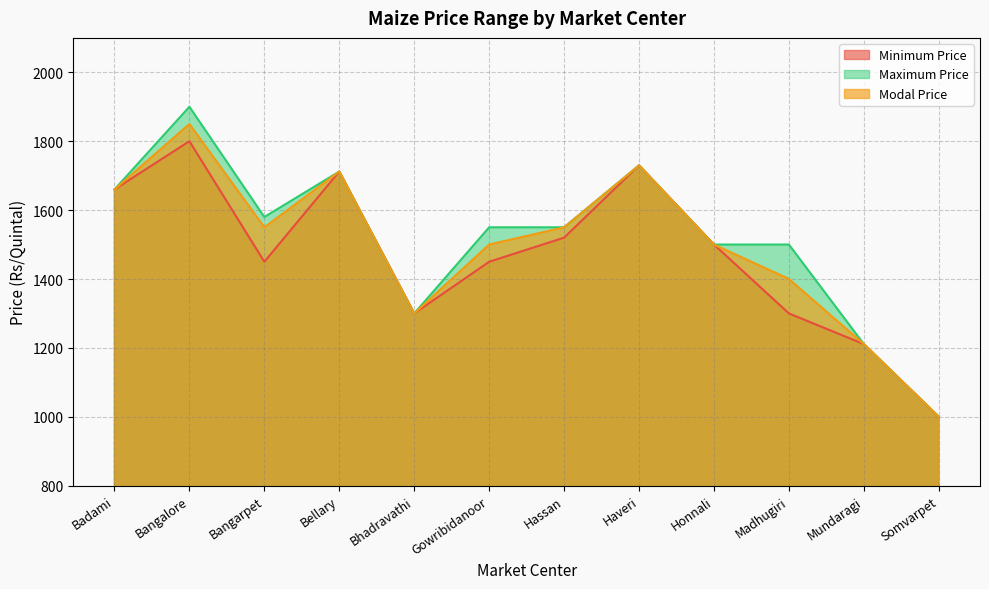

What is the maximum value shown in the chart?

1900